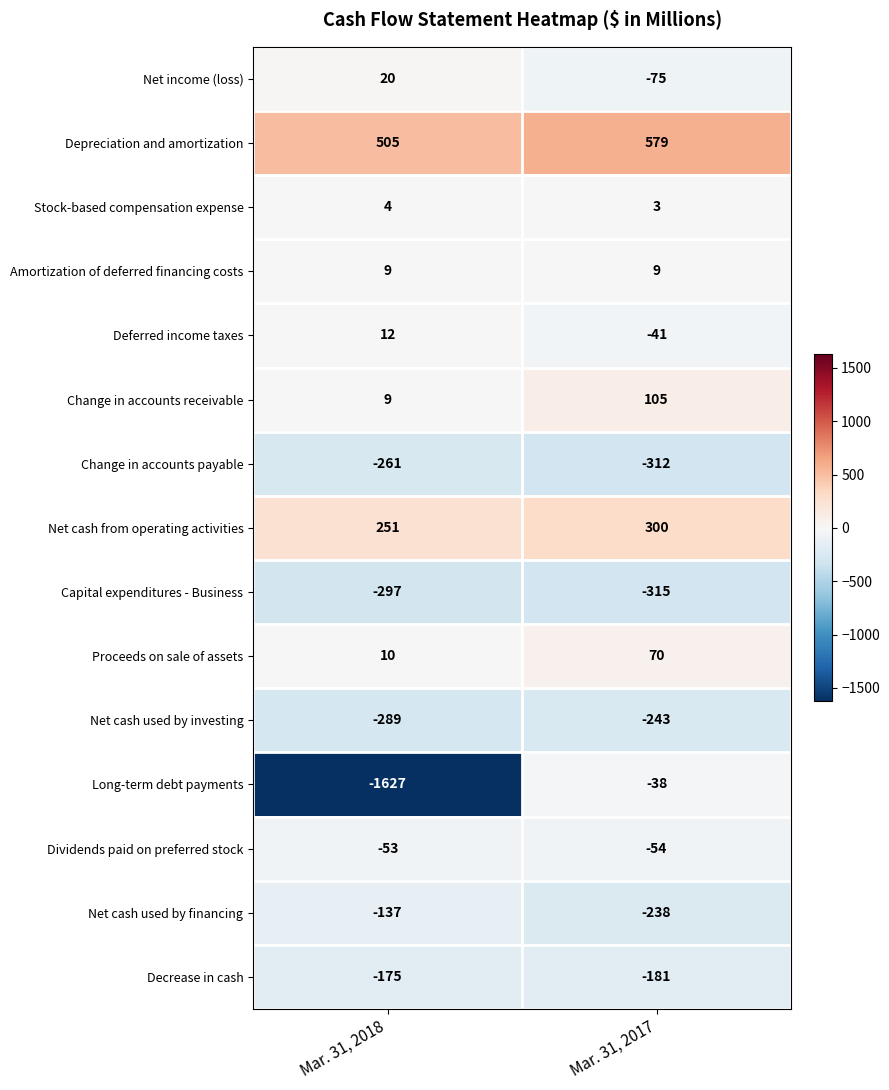

The Proceeds on sale of assets series shows 10 at Mar. 31, 2018. True or false?

True